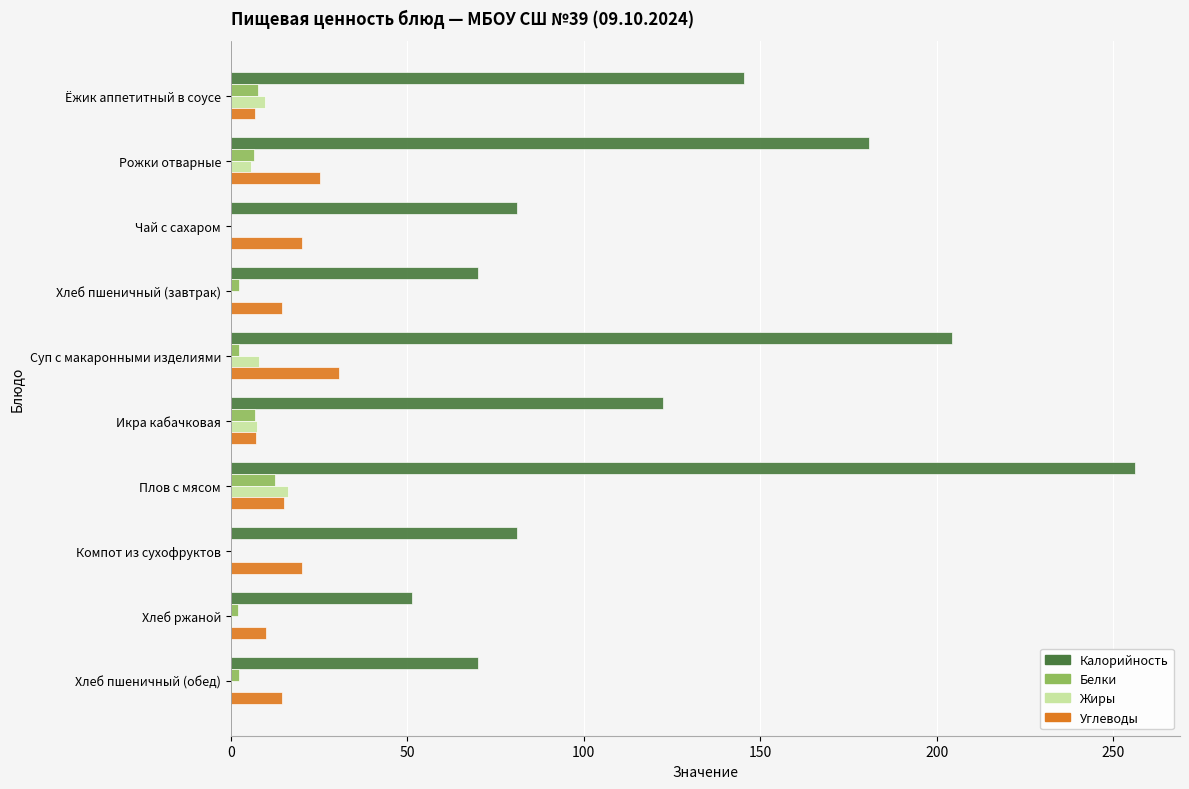

True or false: Белки has a value of 22.2 at Плов с мясом.

False